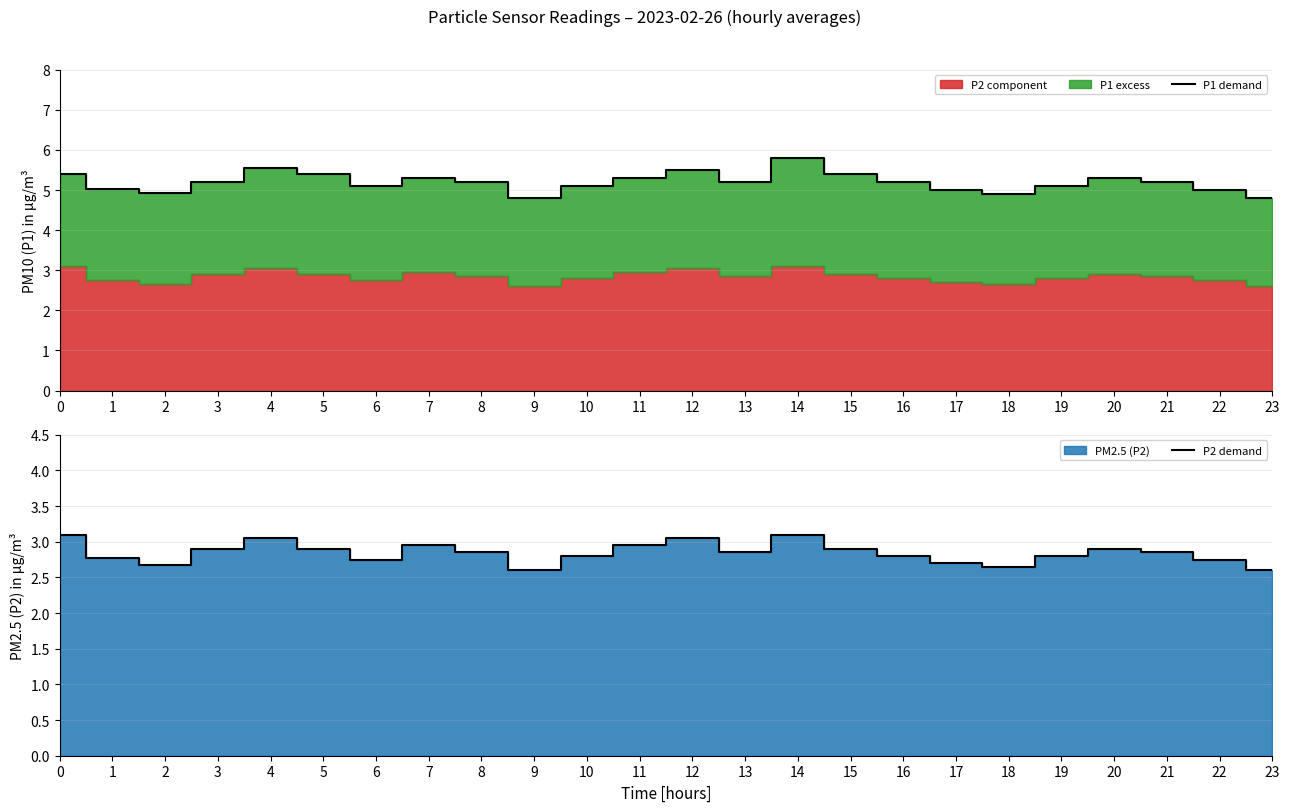

True or false: P1 demand and P2 demand cross at least once.

False